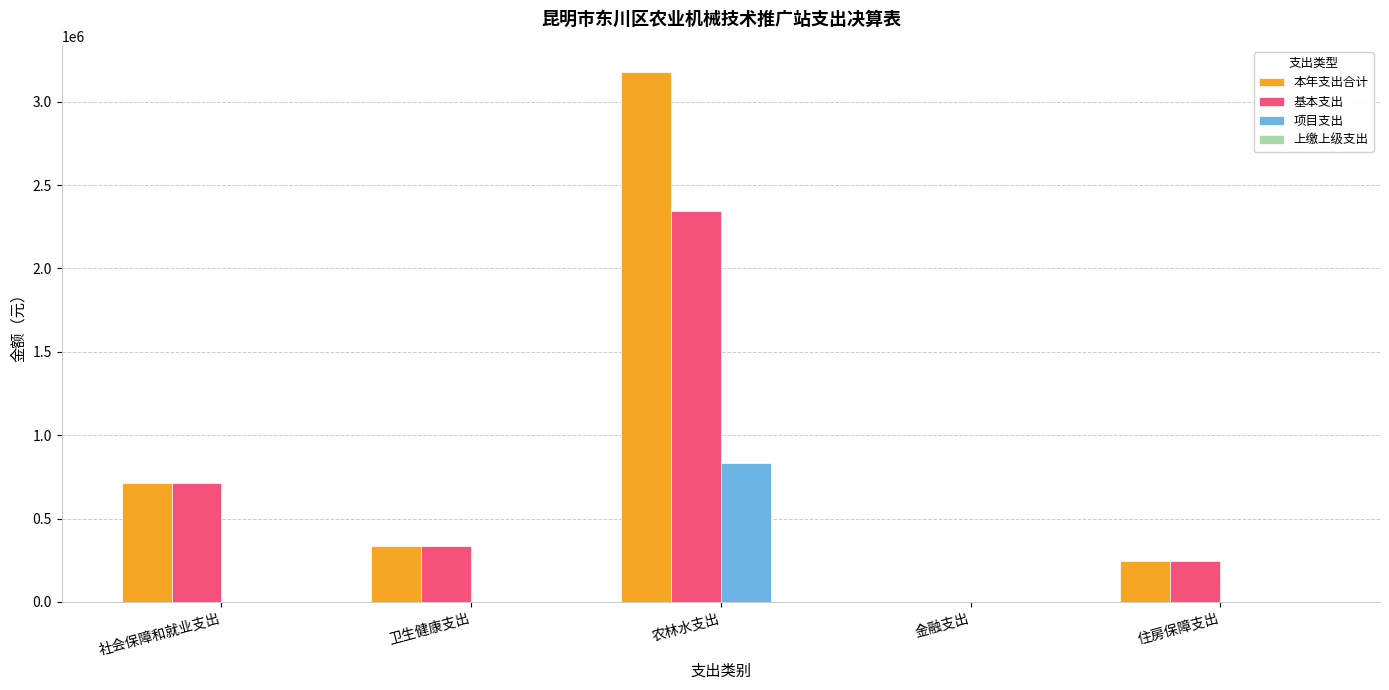

Which category has the highest value in the 本年支出合计 series?

农林水支出